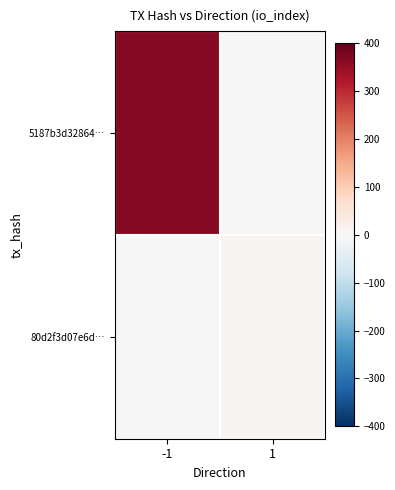

What is the greatest value displayed?

363